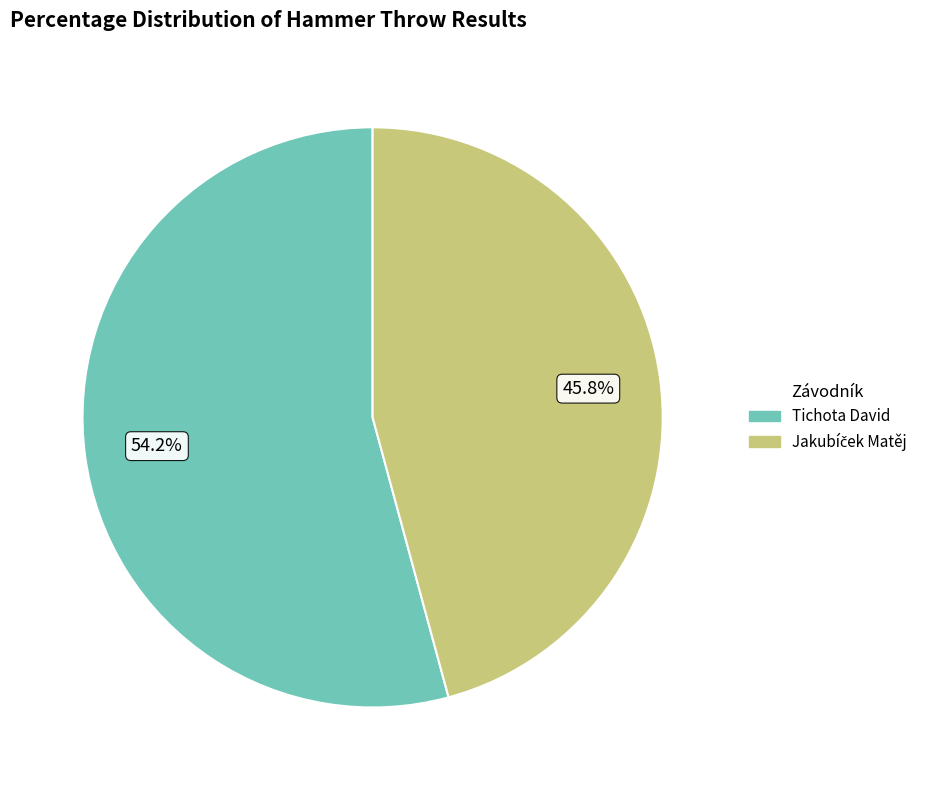

Does Tichota David represent more than half of the total?

Yes